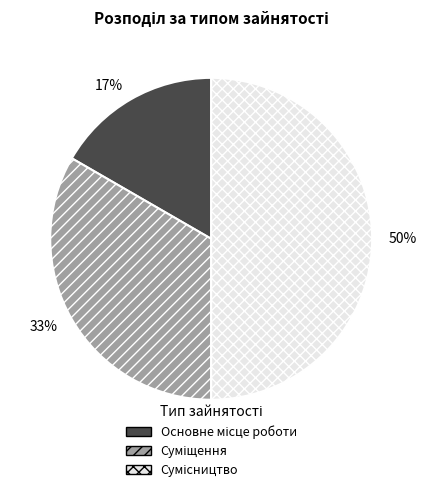

To the nearest percent, what is the average slice percentage?

33%